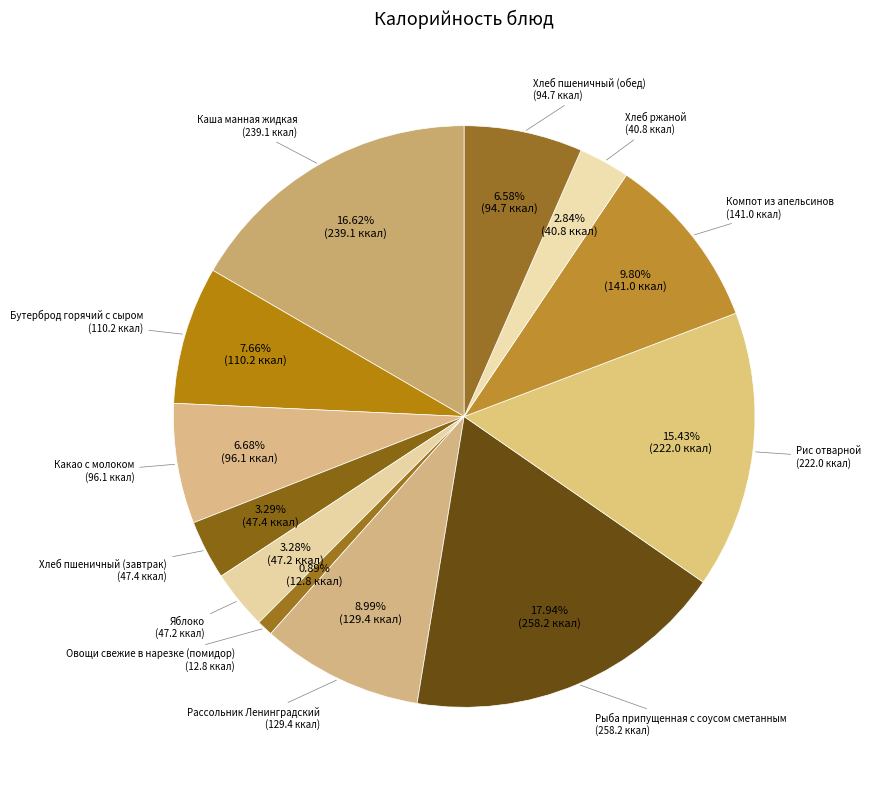

Is it true that Рассольник Ленинградский is 9% of the pie?

True